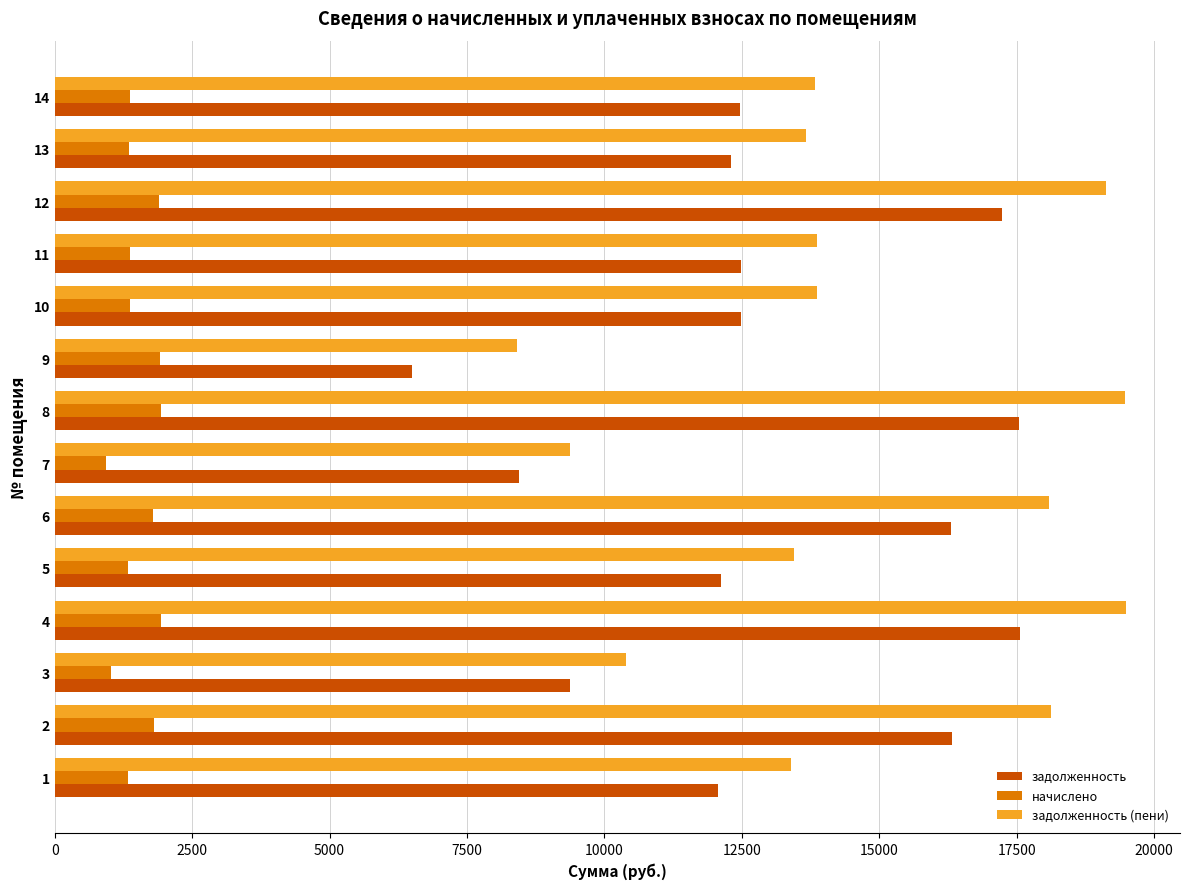

Which series has the widest spread of values?

задолженность (пени)